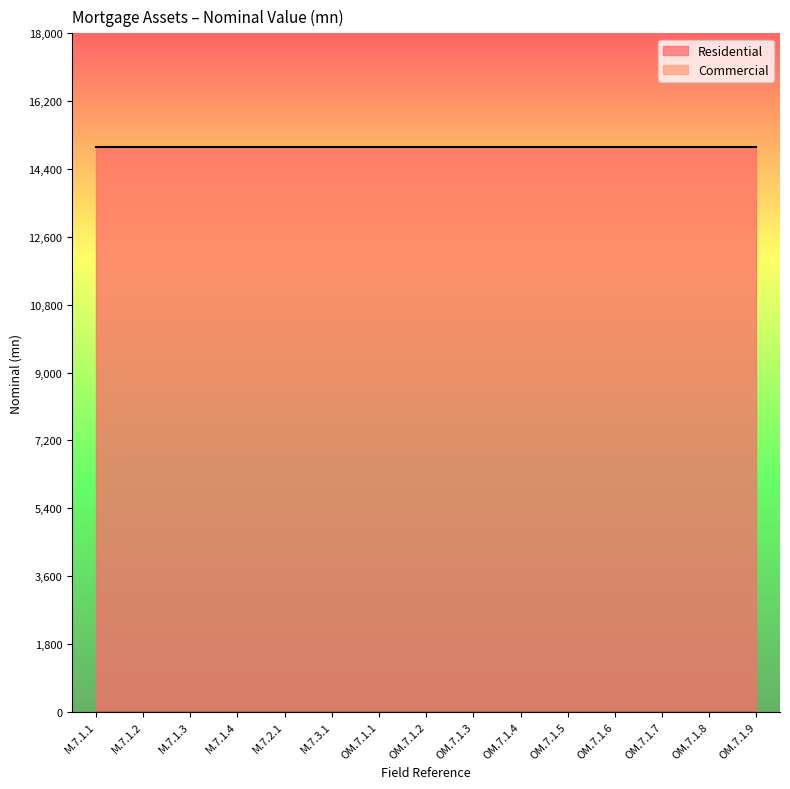

Rank the series by their maximum value, from highest to lowest.

Residential, Commercial